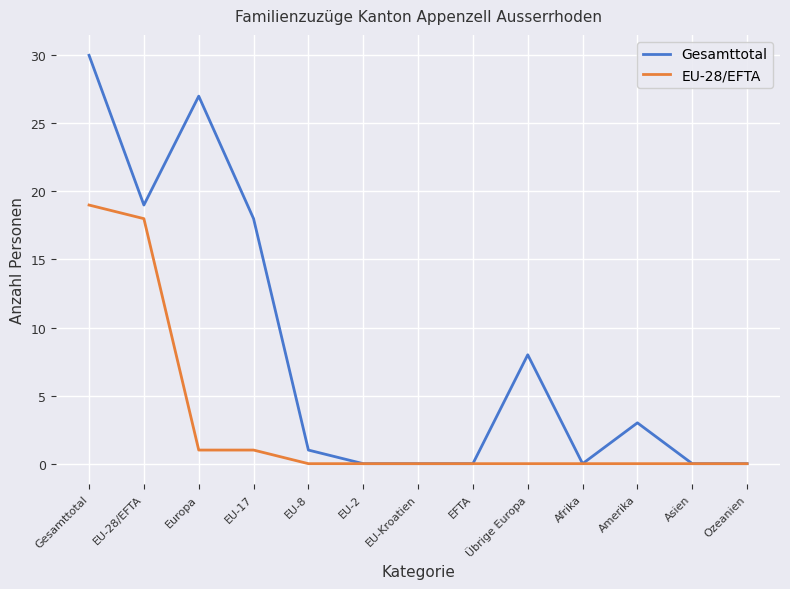

Does the chart have visible grid lines?

Yes